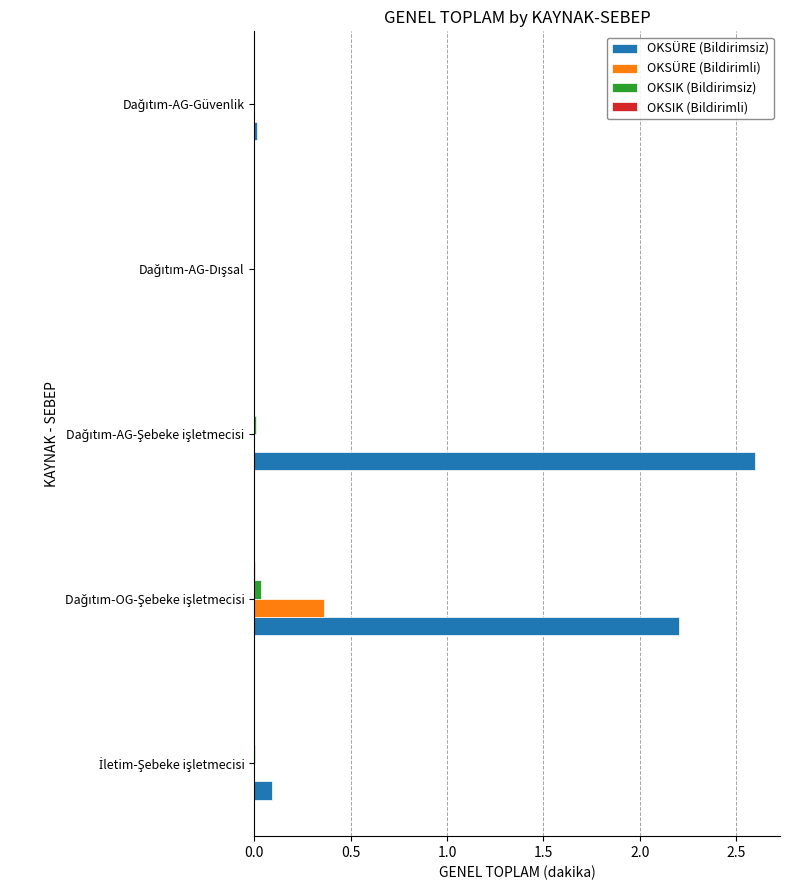

Which series has the largest total across all categories?

OKSÜRE (Bildirimsiz)